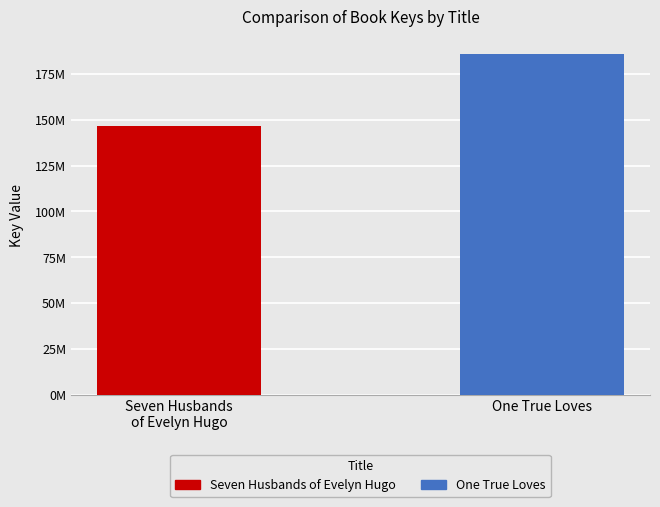

What are all the series names shown in the legend?

Seven Husbands of Evelyn Hugo, One True Loves